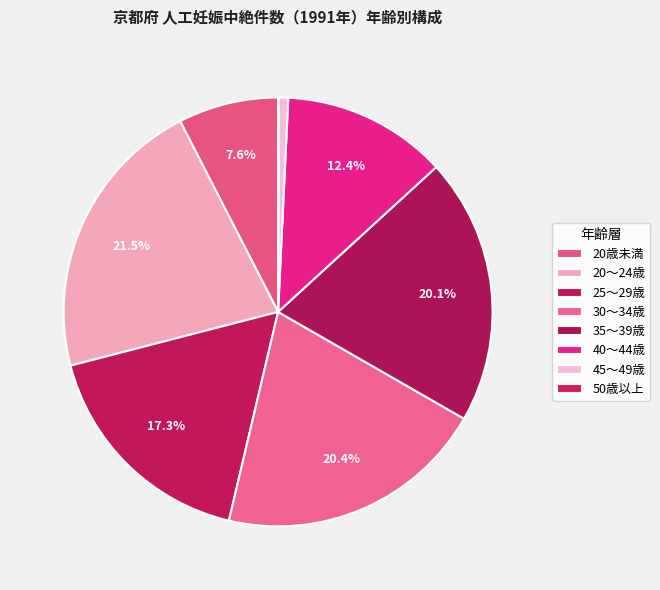

To the nearest percent, what is the average slice percentage?

12%